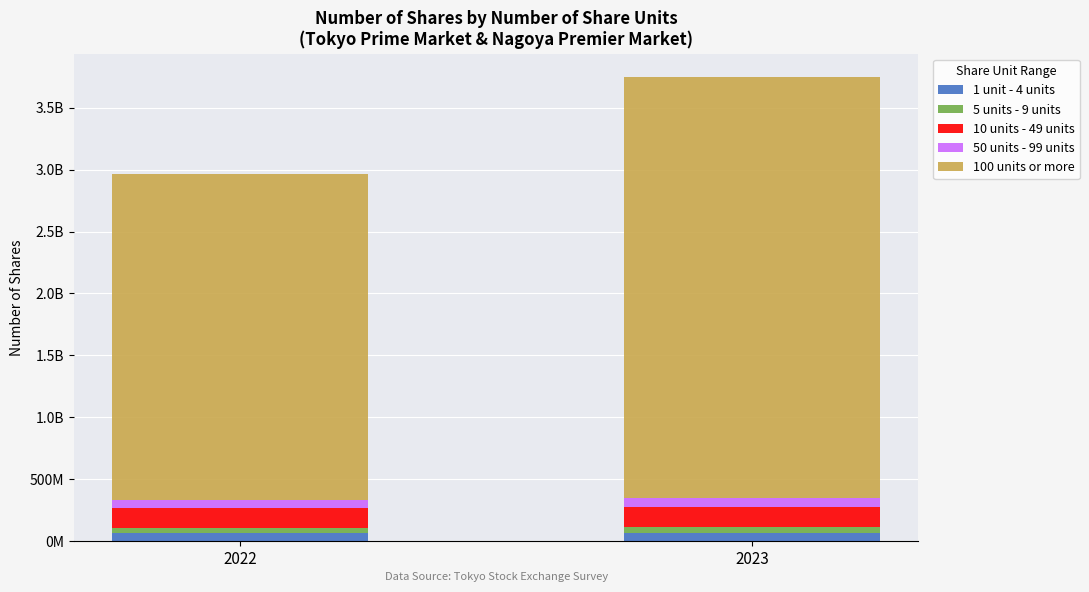

At how many categories does at least one series exceed 2381507866?

2